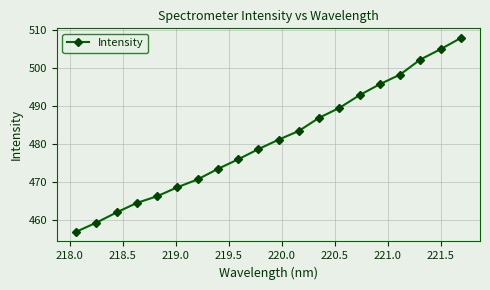

What is the average value?

480.9